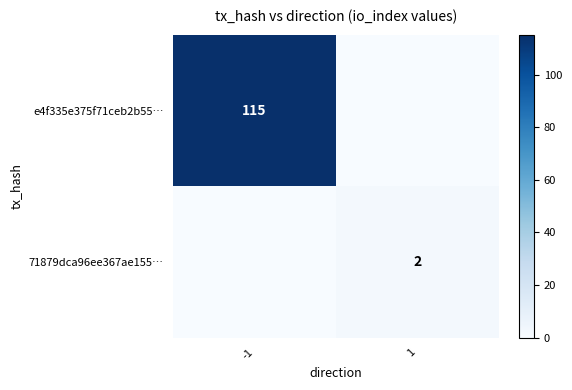

The value of e4f335e375f71ceb2b55… at 1 is 73. True or false?

False